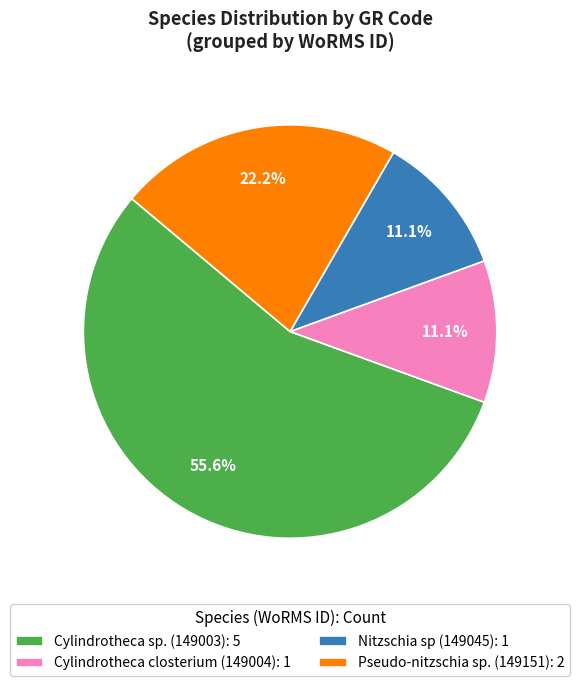

Which category accounts for the majority?

Cylindrotheca sp. (149003): 5